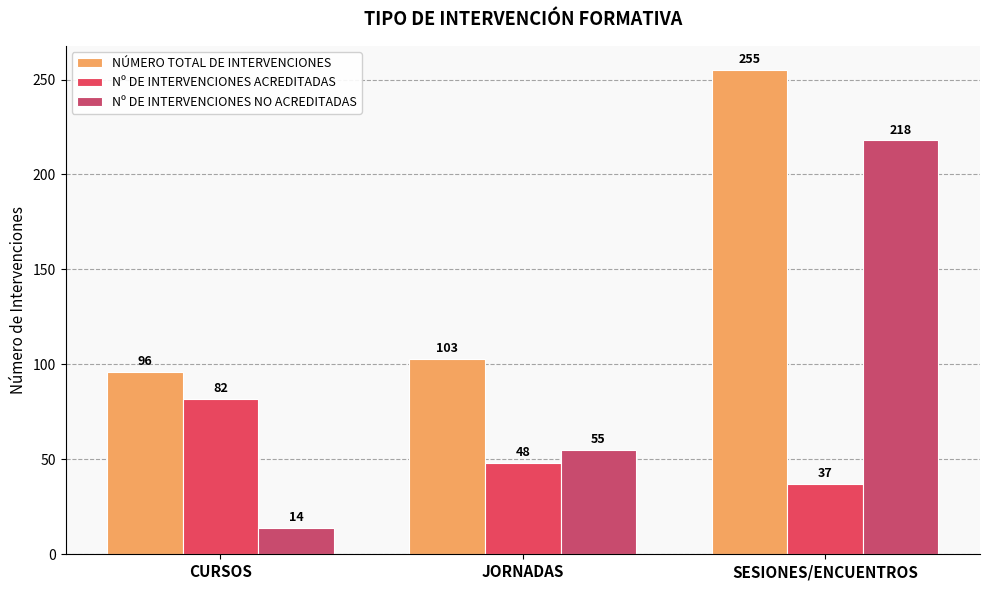

Which series has the largest total across all categories?

NÚMERO TOTAL DE INTERVENCIONES